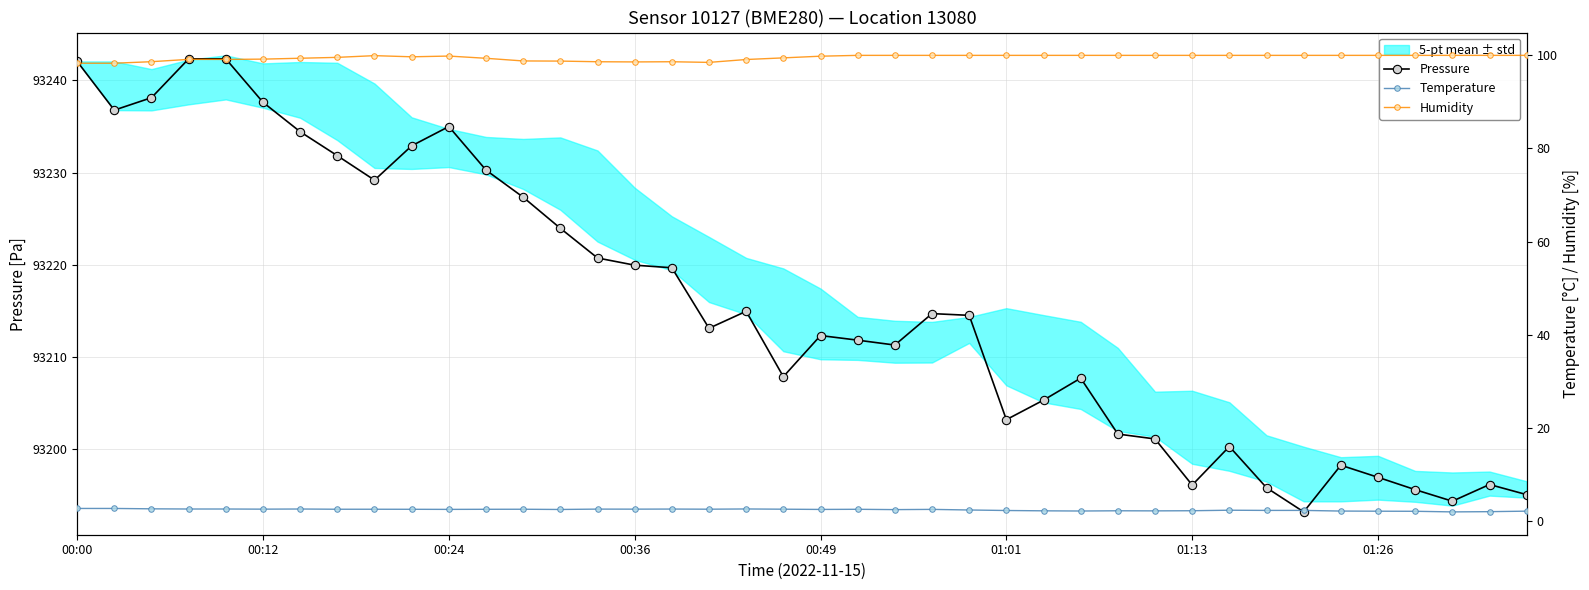

True or false: Pressure has more than 1 points higher than both neighbors.

True